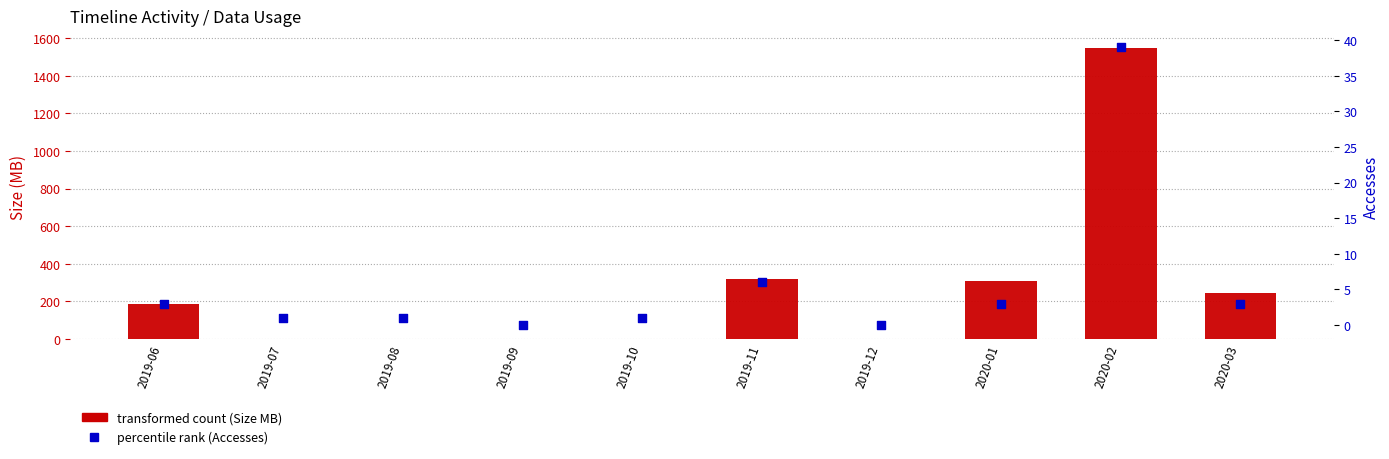

What is the total value across all series at 2019-10?

1.0